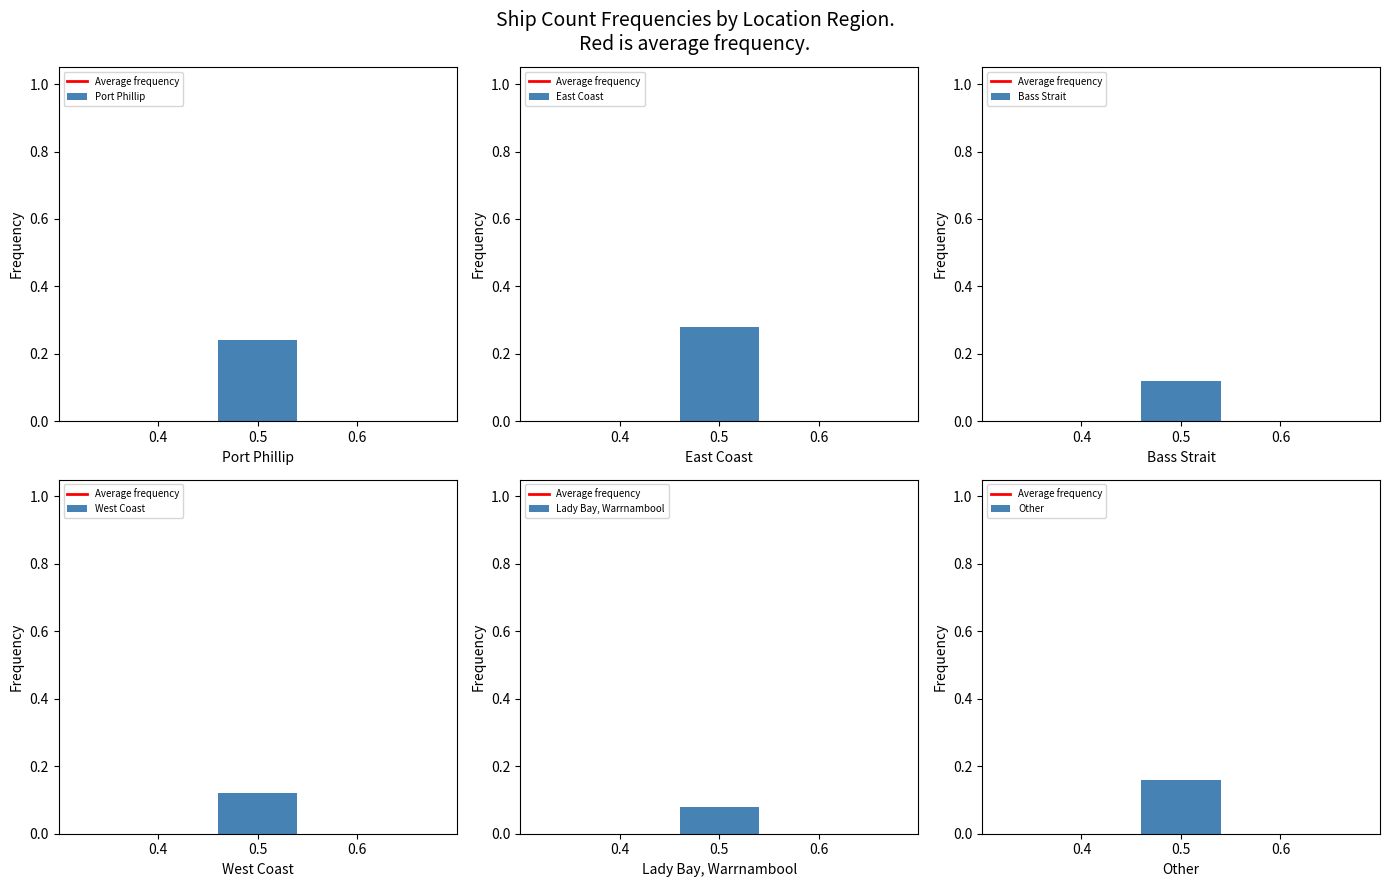

Is it true that the value at 0.5 is 1?

False